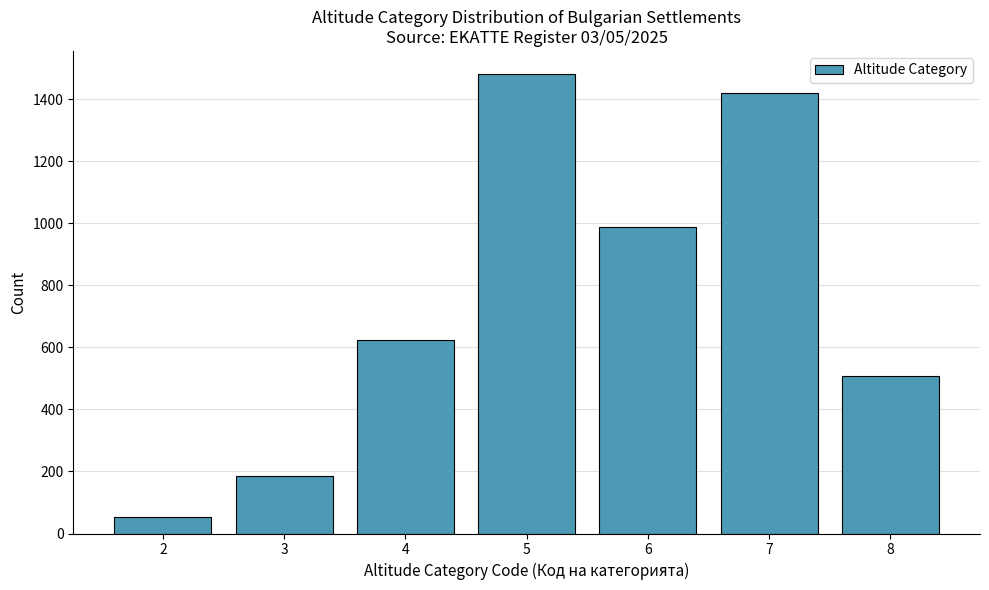

Reading right to left, transcribe all the data shown in this chart.

508	1421	988	1481	623	186	52